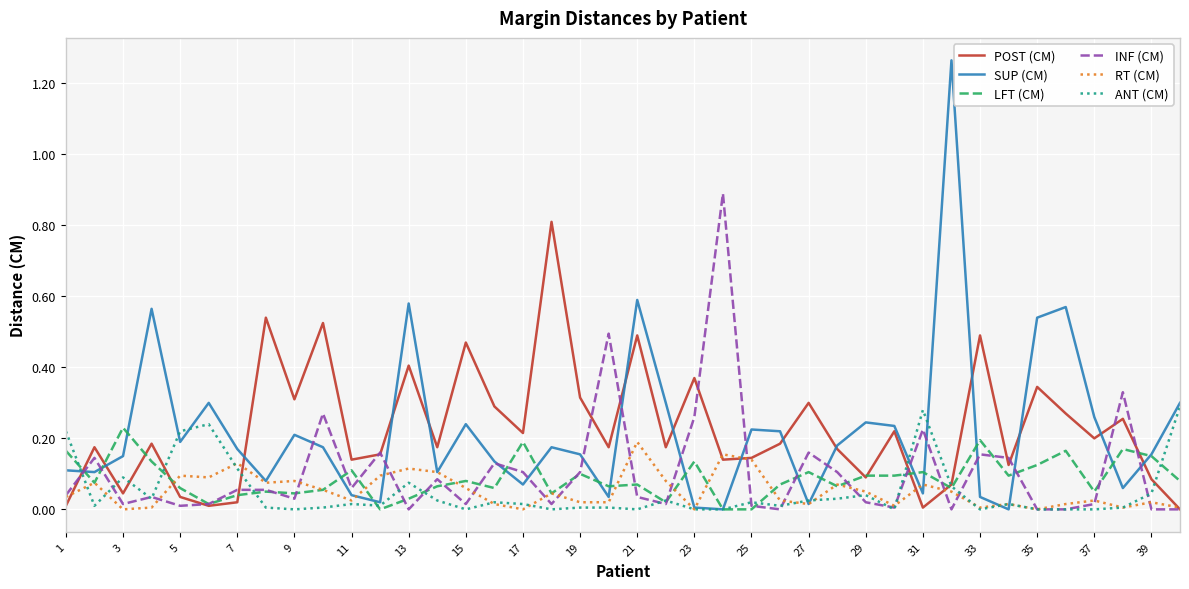

Which series has the largest range (max minus min)?

SUP (CM)